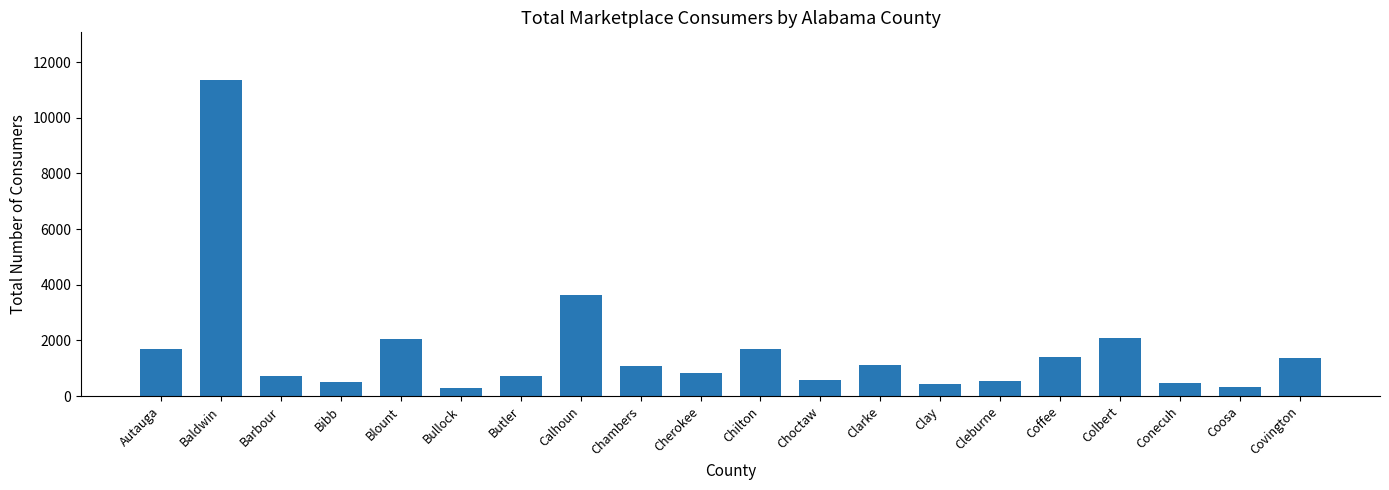

Where is the data nearest to the value 5828?

Calhoun